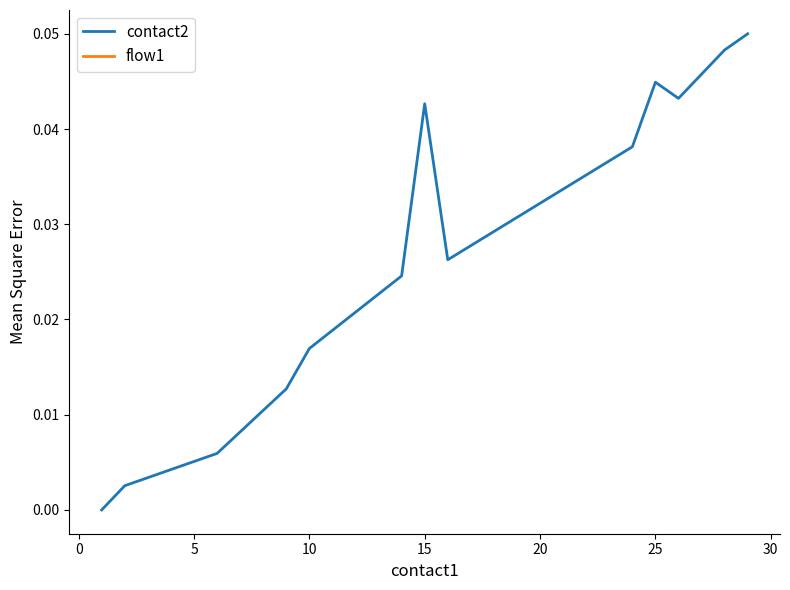

Rank the series by their maximum value, from lowest to highest.

contact2, flow1